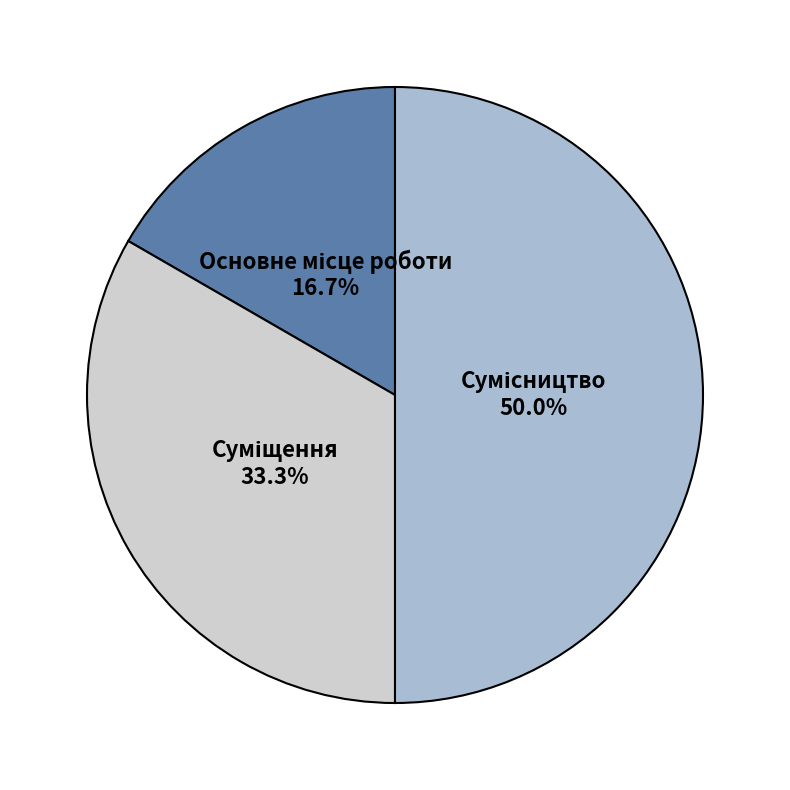

How many segments does this pie chart have?

3